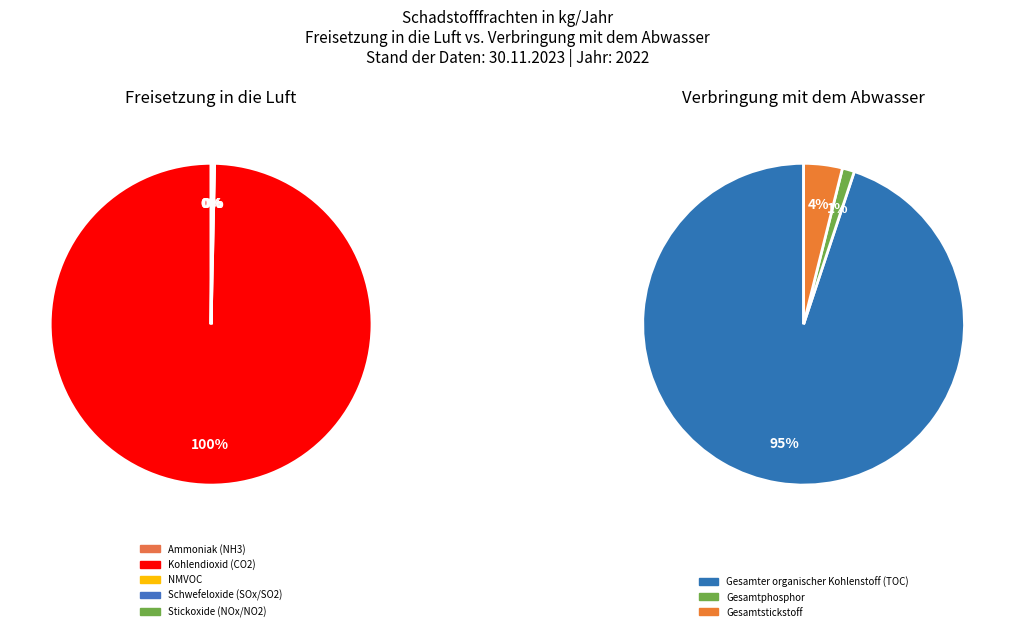

Is it true that 4 is 1% of the pie?

False